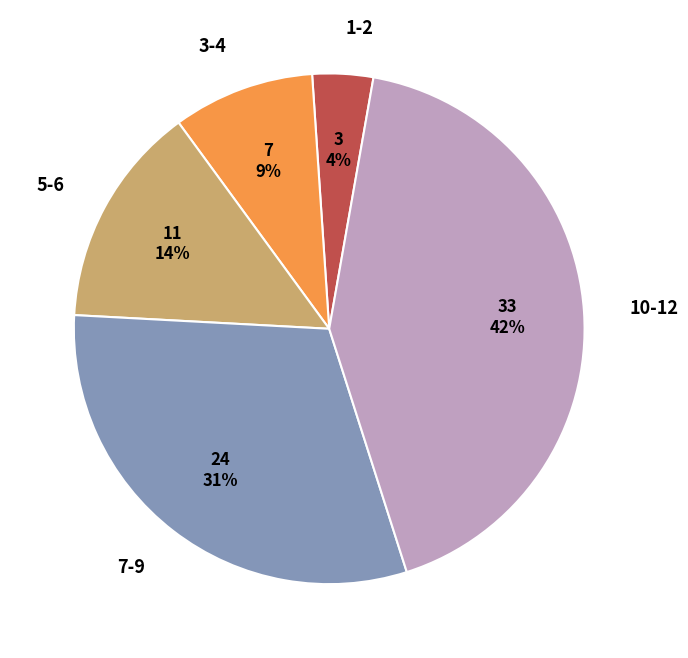

Count the number of slices in the pie.

5